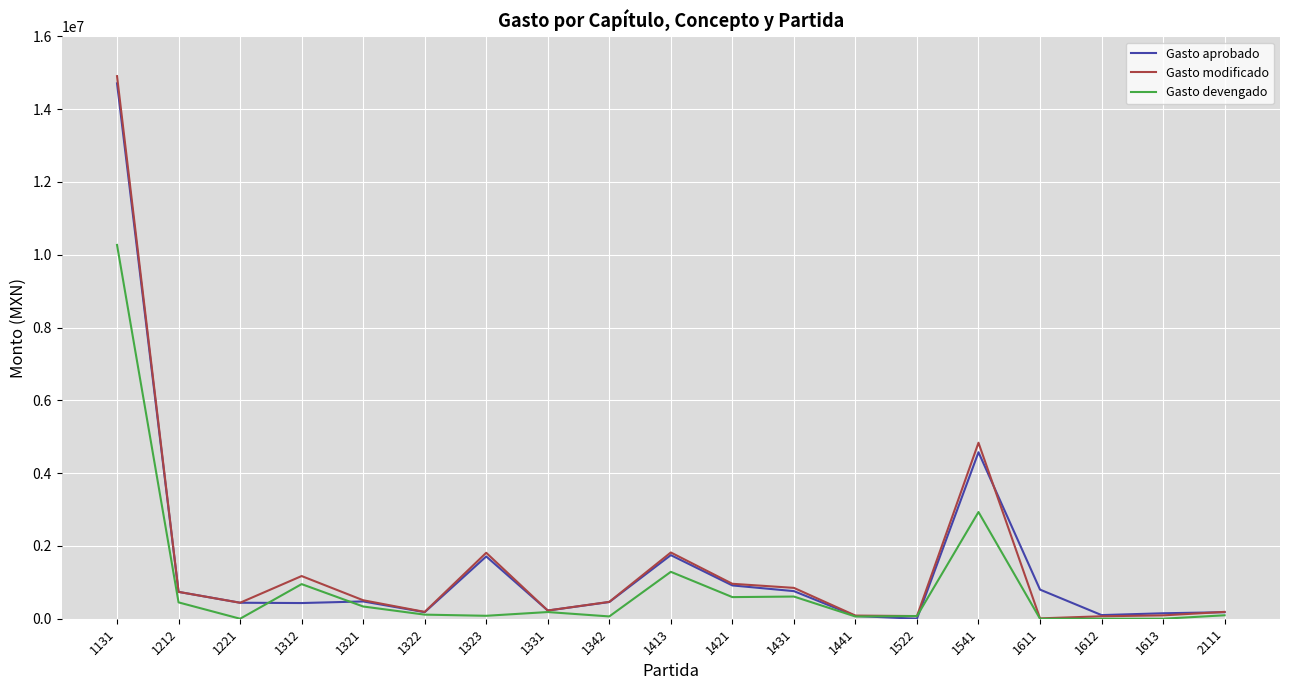

Is this an area chart (filled region under the line)?

No